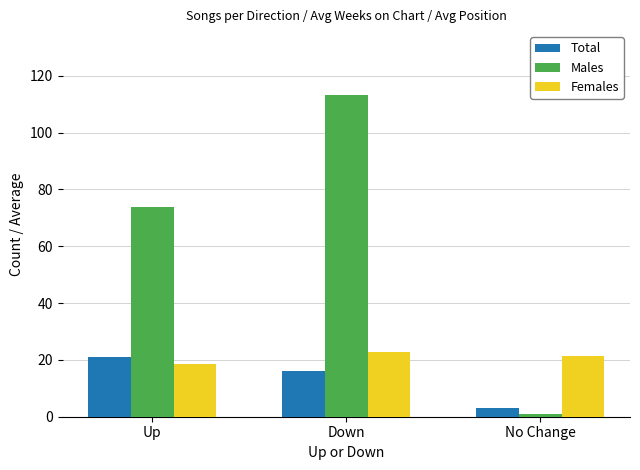

How many distinct data groups are displayed?

3